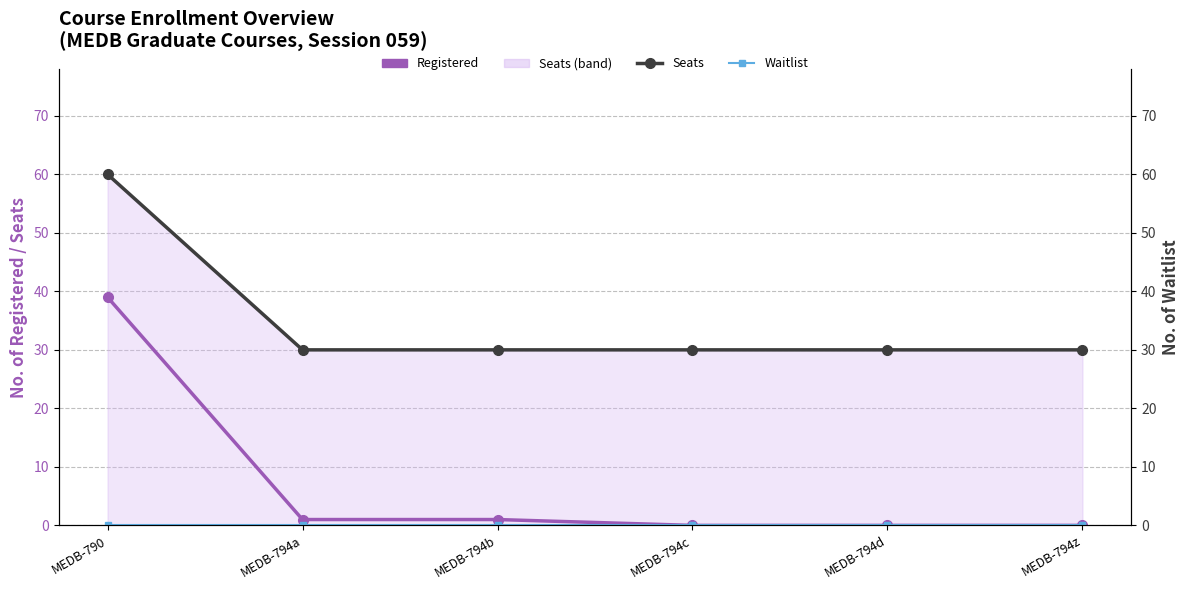

Where is Registered nearest to the value 19?

MEDB-794a